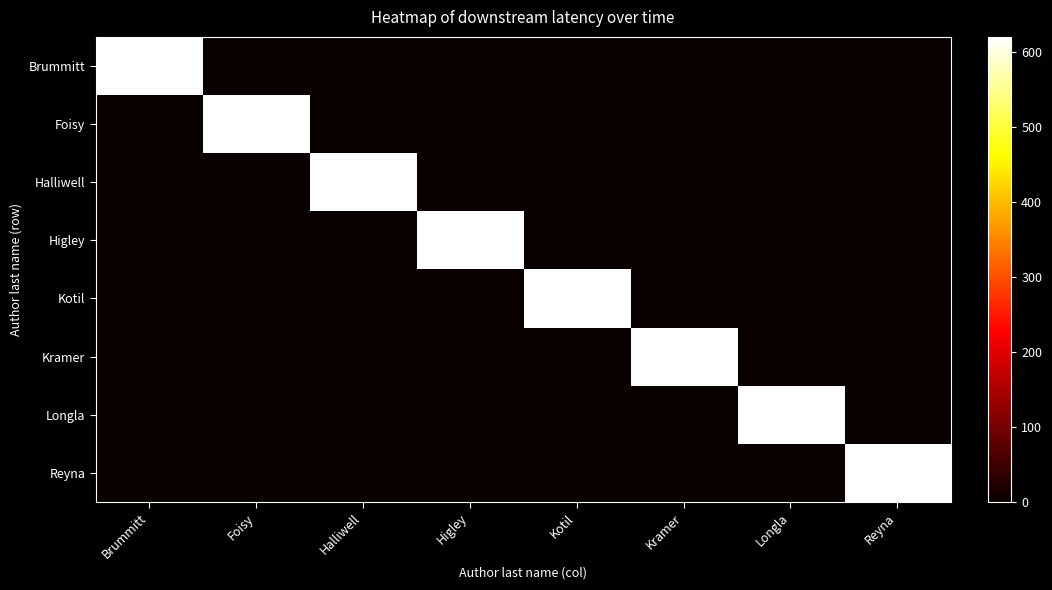

What is the greatest value displayed?

620